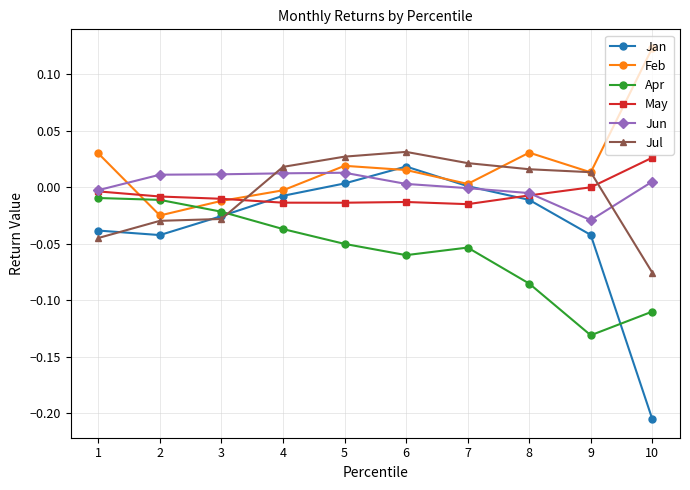

Between which two adjacent categories do Jan and Apr first intersect?

3 and 4